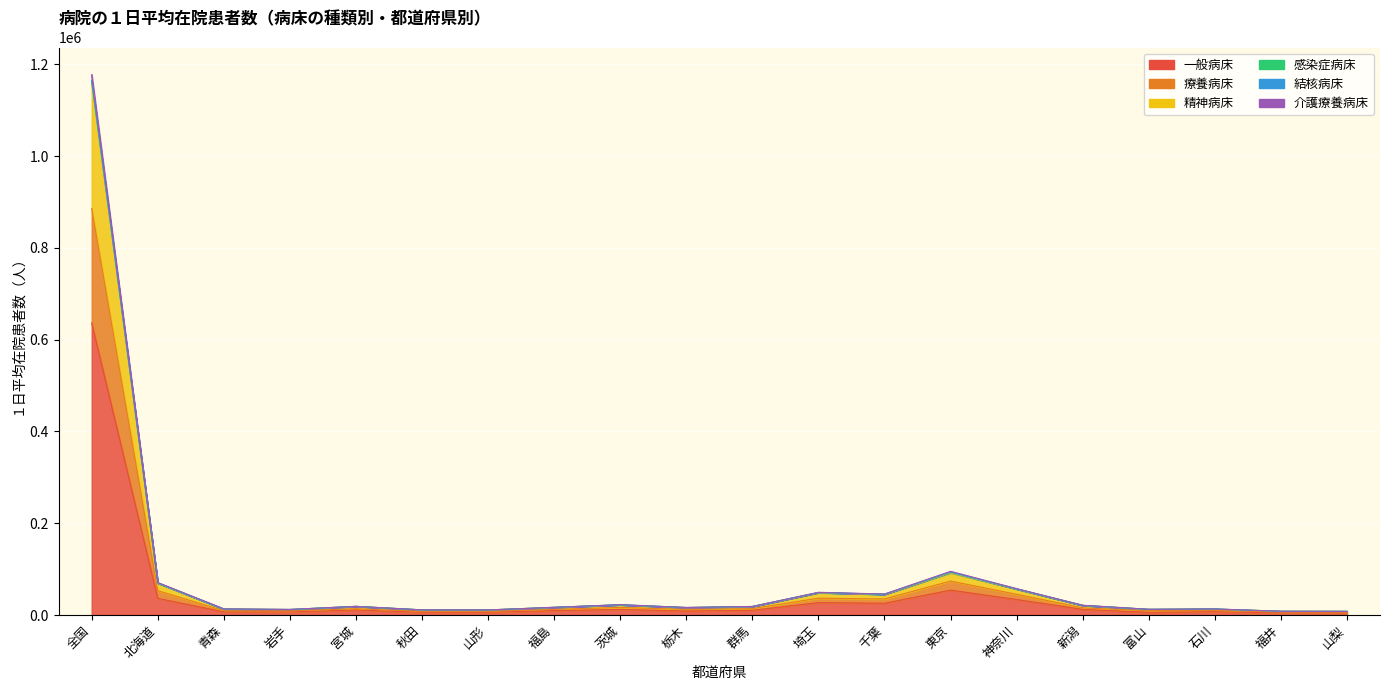

In 結核病床, how many points are lower than both neighbors (excluding endpoints)?

5